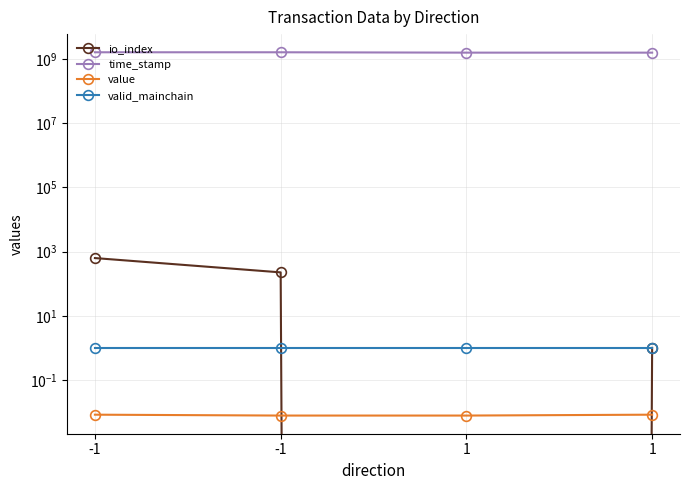

Rank the categories by time_stamp value from highest to lowest.

-1, -1, 1, 1